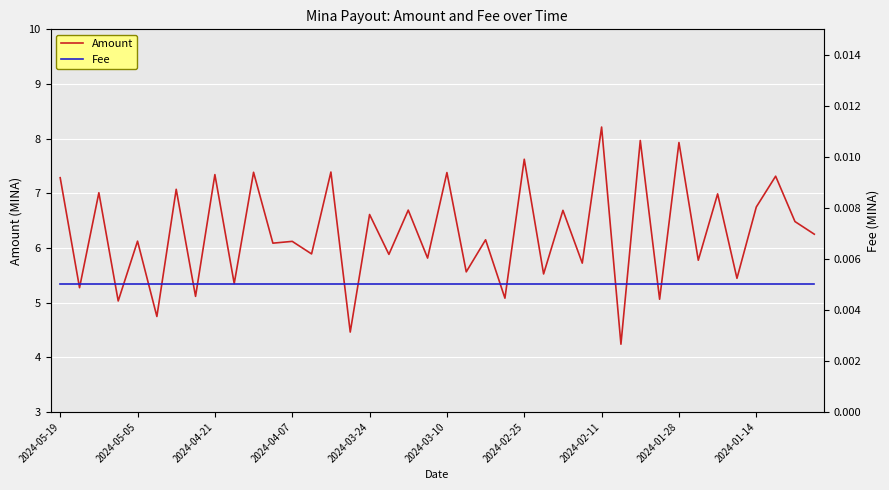

True or false: Fee has a value of 0.0 at 19.

True